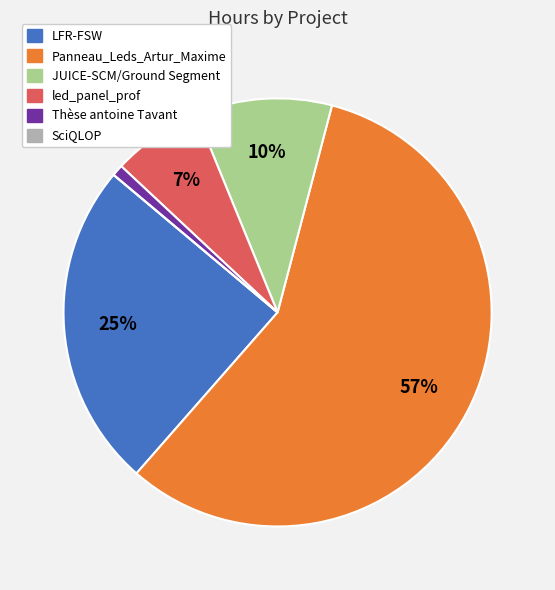

Which has a higher value, Thèse antoine Tavant or Panneau_Leds_Artur_Maxime?

Panneau_Leds_Artur_Maxime